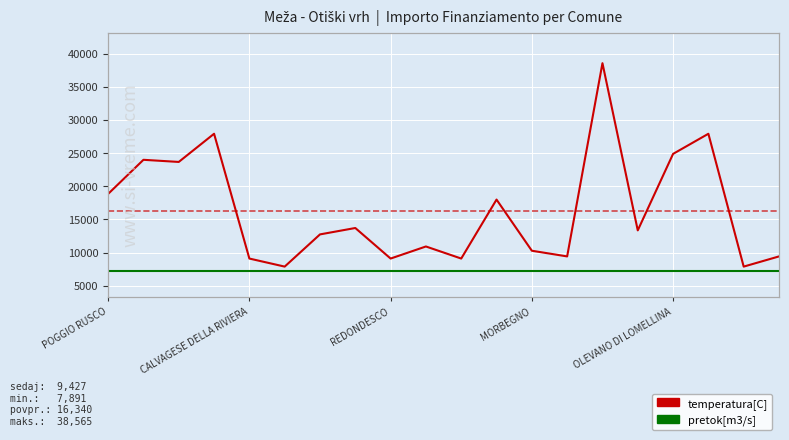

What position from the left is POGGIO RUSCO?

1